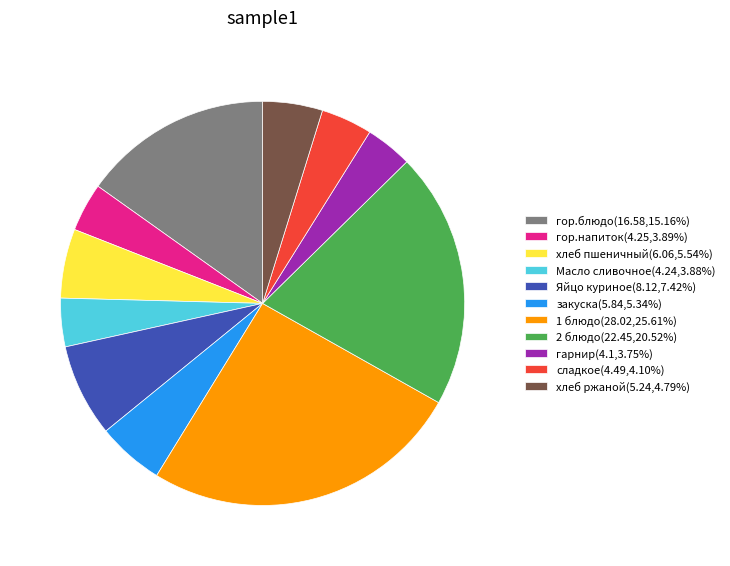

Is it true that Масло сливочное is 14% of the pie?

False